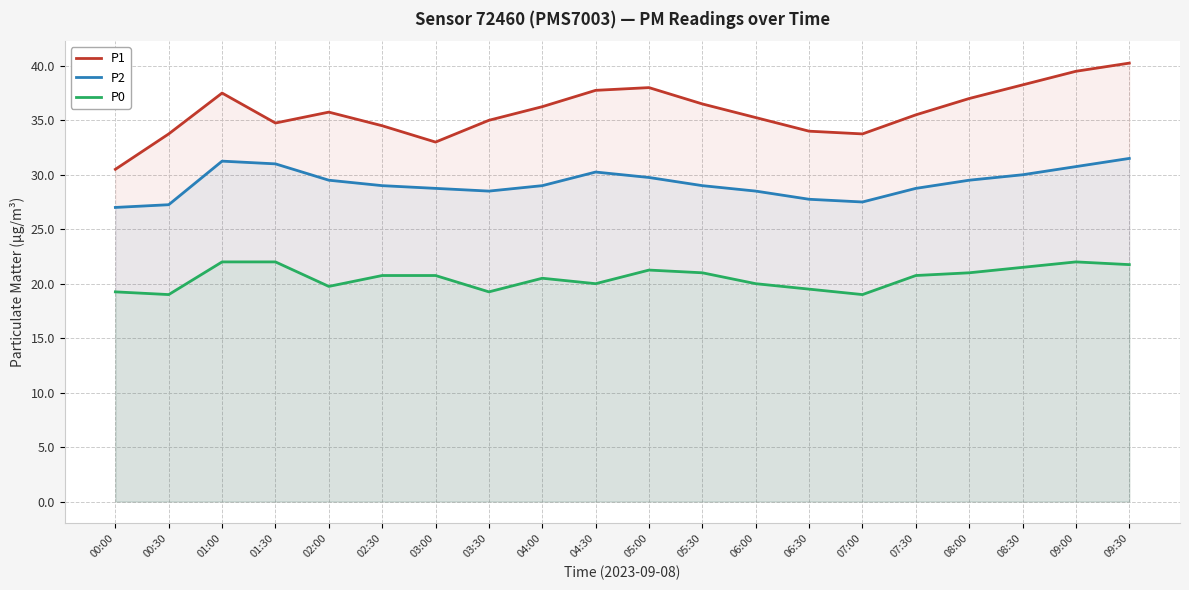

True or false: P2 and P0 intersect in this chart.

False